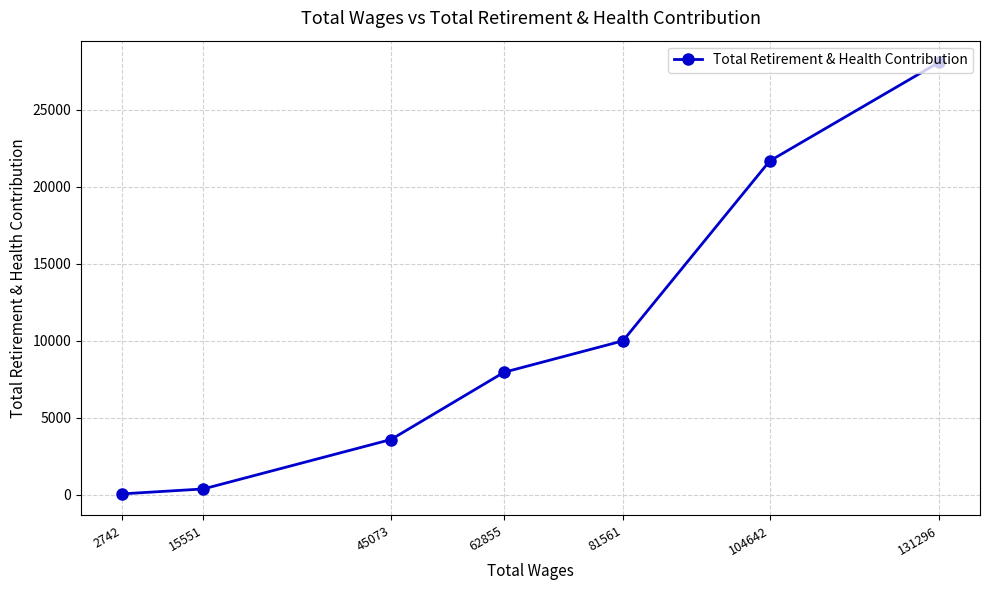

Between 104642 and 81561, which is larger?

104642